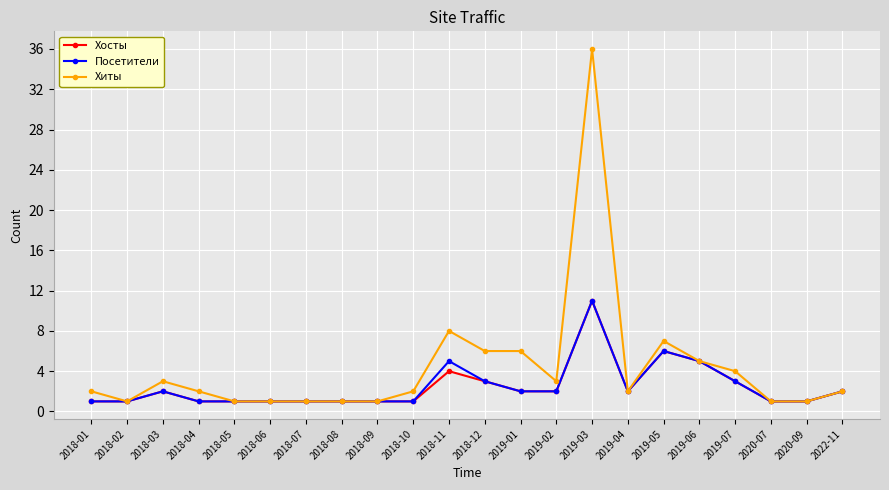

At which category does the chart reach its peak across all series?

2019-03